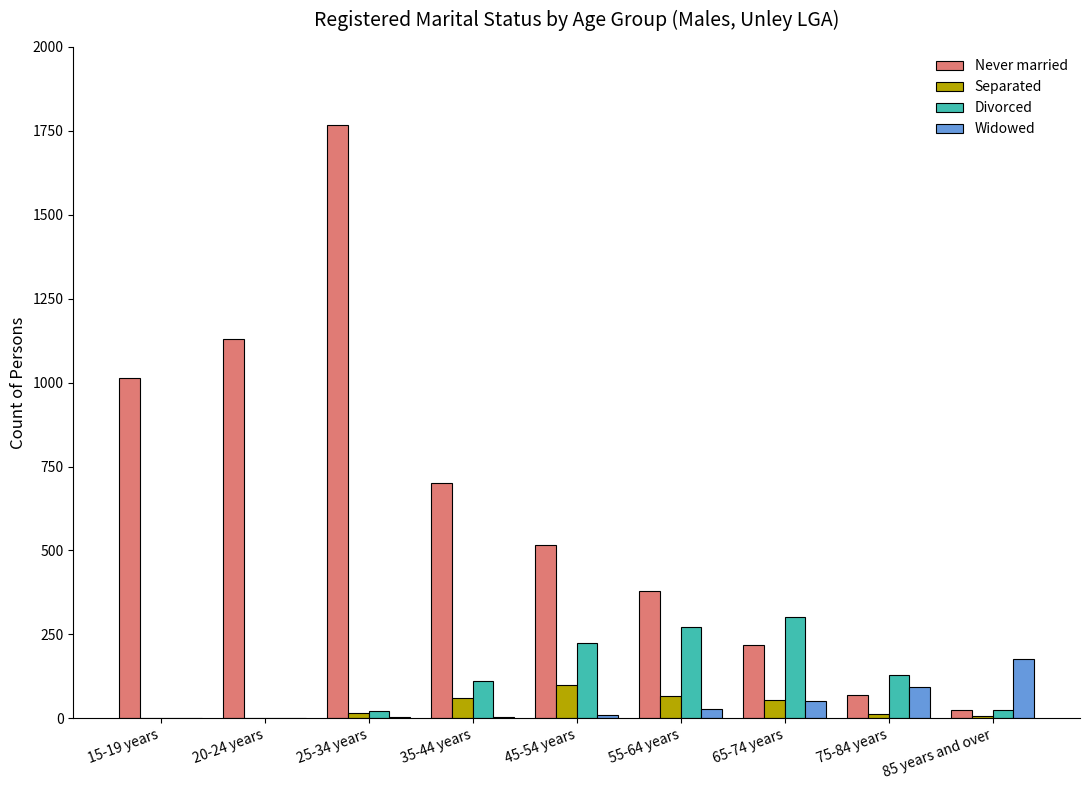

The Separated series shows 16 at 25-34 years. True or false?

True